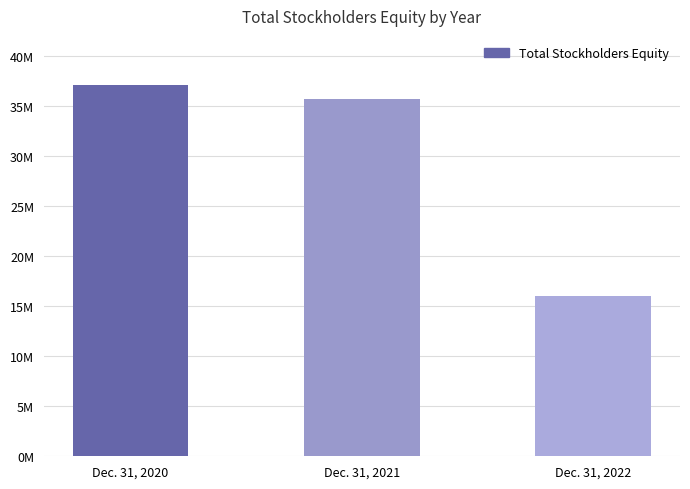

Does the chart contain any negative values?

No